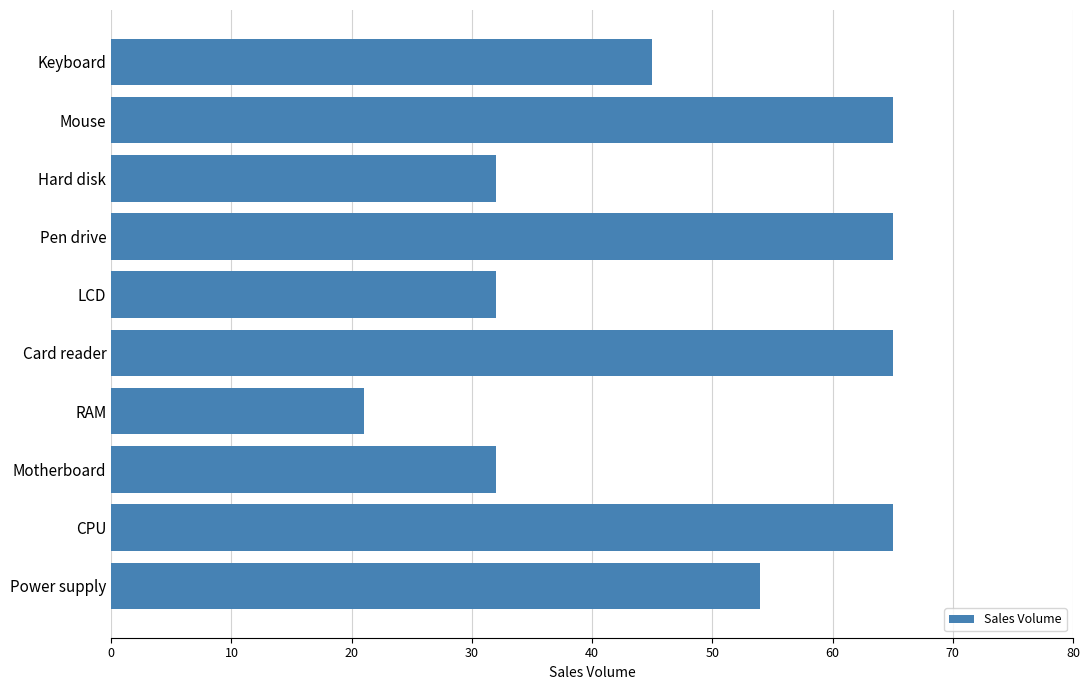

What is the value of the 4th bar from the top?

65